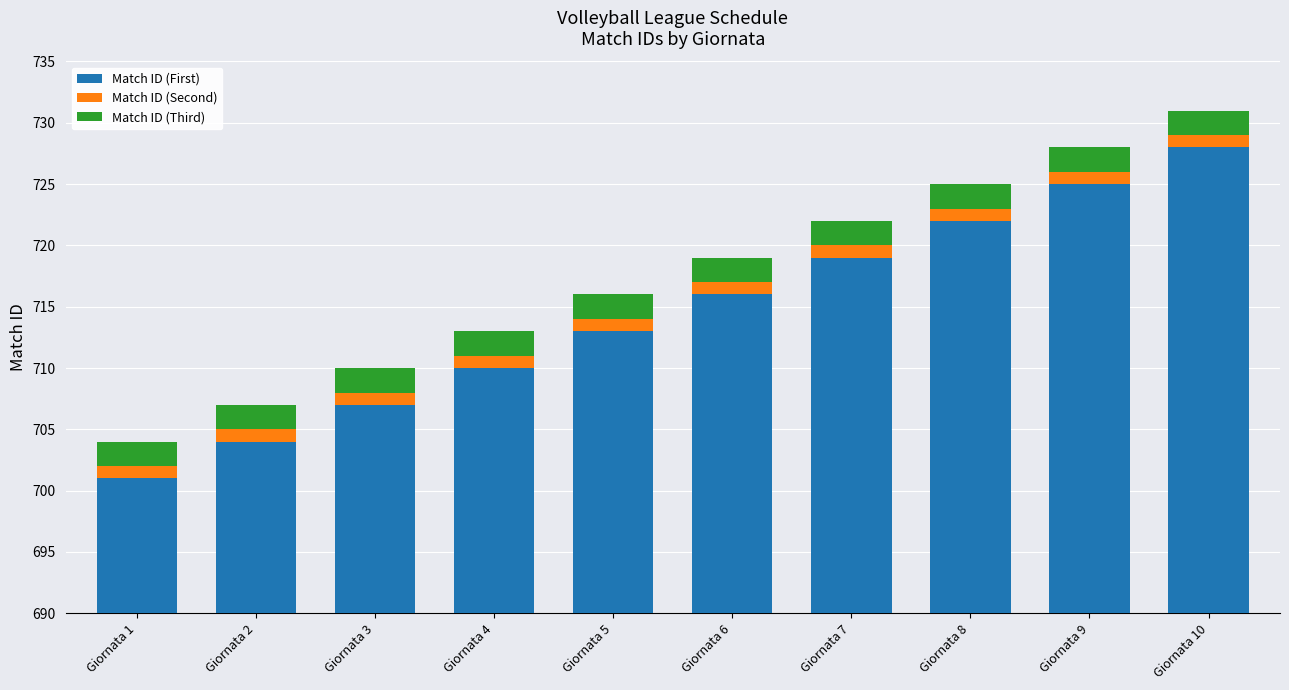

What is the sum of all Match ID (First) values?

7145